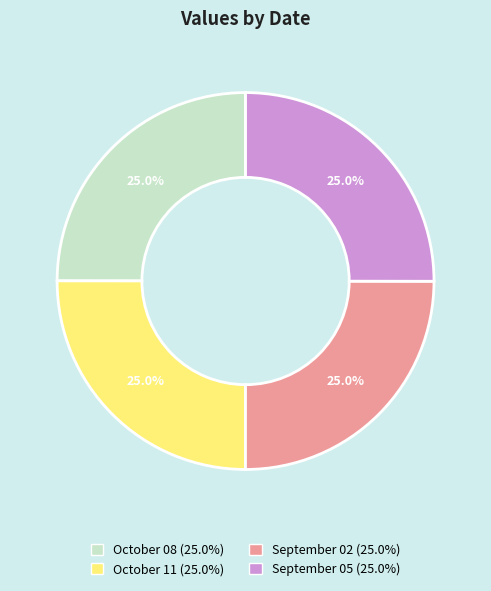

Combined, what portion of the pie is October 08 and September 05?

50.0%